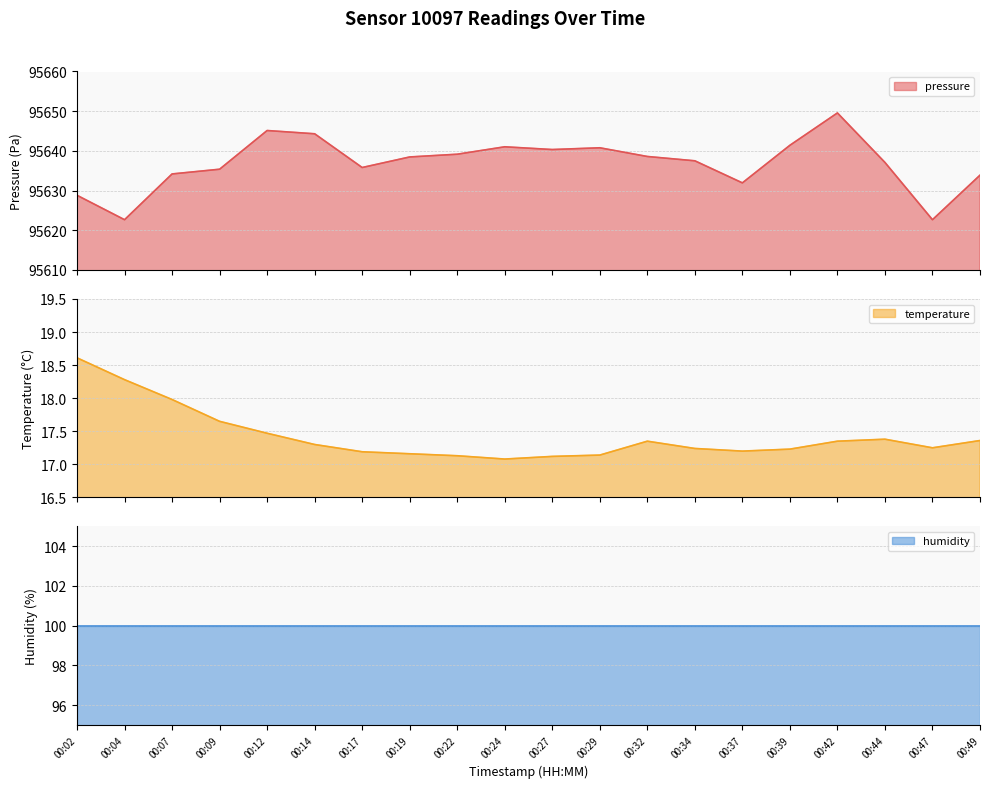

At how many categories does at least one series exceed 88392?

20